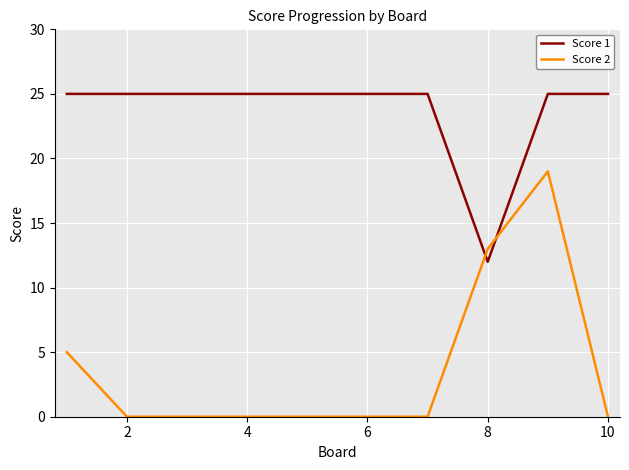

At how many categories does at least one series exceed 17?

9